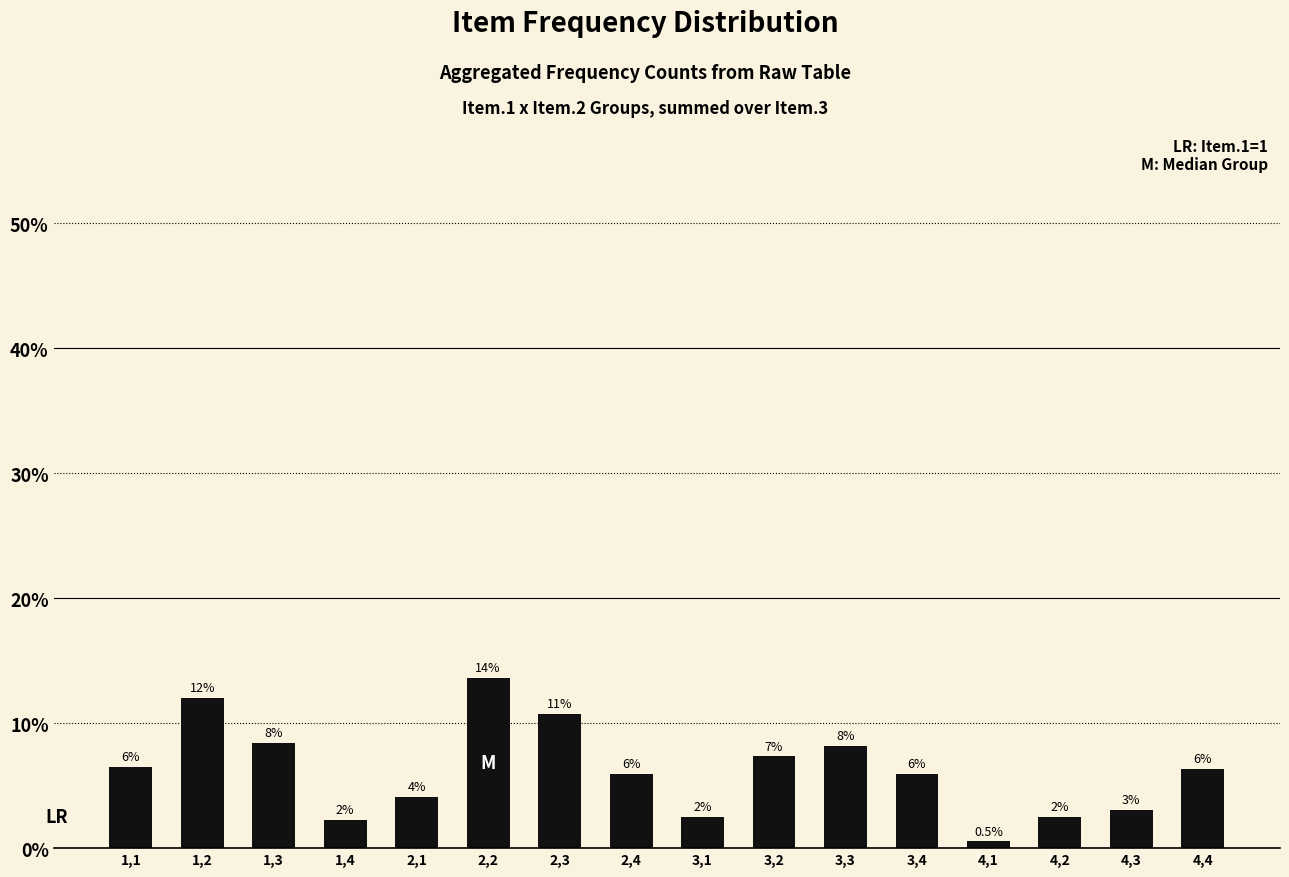

How many bars are there in total?

16